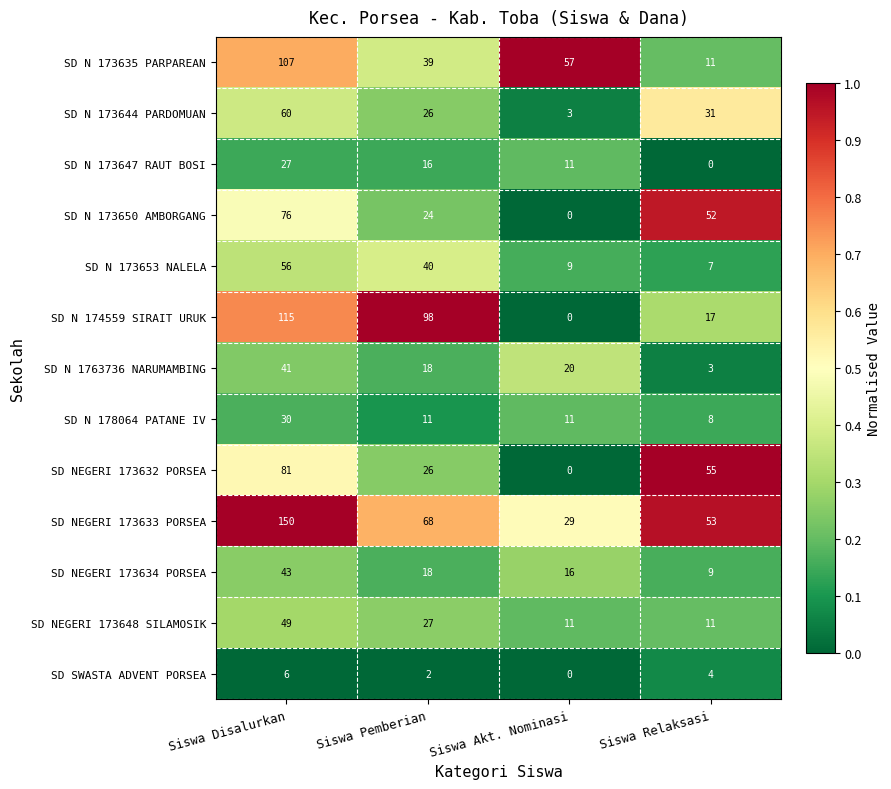

How many data points does each series have?

4